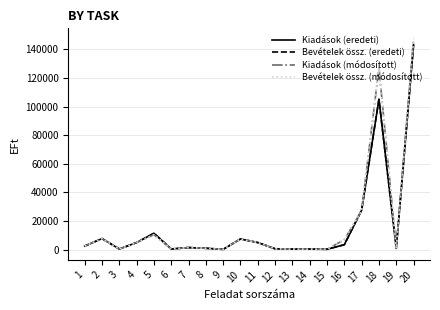

True or false: Kiadások (eredeti) and Kiadások (módosított) cross at least once.

True